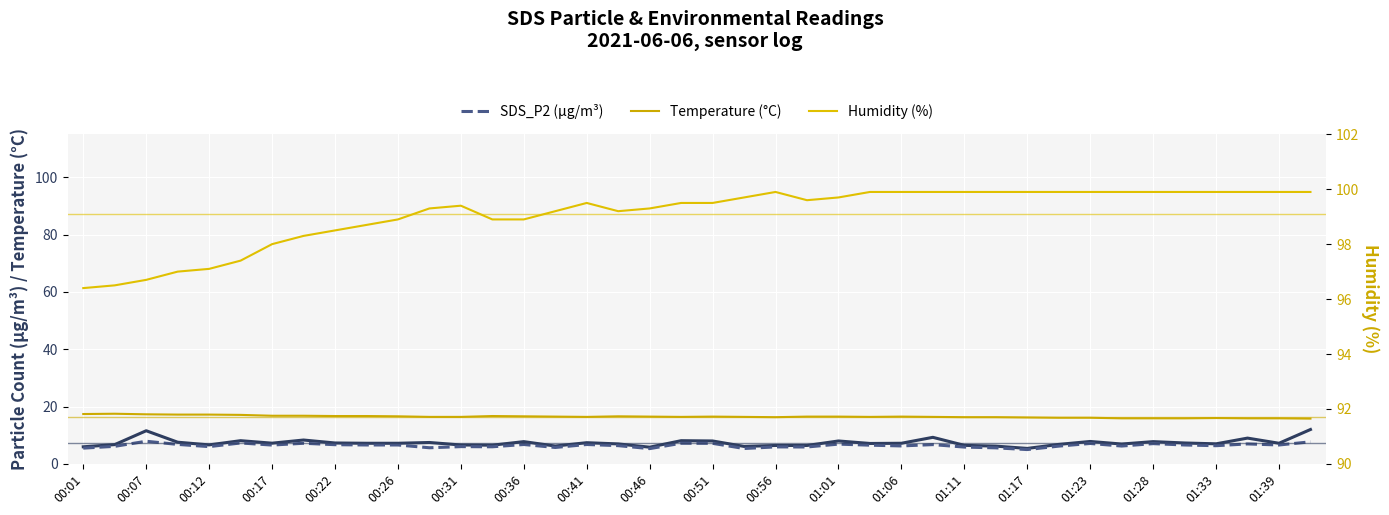

Reading left to right, transcribe all the data shown in this chart.

SDS_P1 (µg/m³): 6.0	6.7	11.6	7.6	6.6	8.1	7.2	8.3	7.3	7.2	7.2	7.5	6.6	6.5	7.8	6.2	7.4	7.0	5.8	8.1	8.0	6.1	6.4	6.4	8.0	7.1	7.2	9.3	6.5	6.2	5.4	6.8	7.8	6.9	7.8	7.3	7.0	9.0	7.2	12.0
SDS_P2 (µg/m³): 5.5	6.1	7.9	6.8	6.0	7.3	6.6	7.2	6.7	6.6	6.6	5.6	6.0	6.0	6.8	5.7	6.8	6.4	5.3	7.2	7.2	5.4	5.9	5.9	6.9	6.5	6.3	6.7	5.9	5.6	5.0	6.2	7.1	6.2	7.1	6.6	6.3	7.0	6.6	7.7
Temperature (°C): 17.4	17.5	17.3	17.2	17.2	17.1	16.8	16.8	16.7	16.7	16.6	16.4	16.4	16.7	16.6	16.5	16.4	16.6	16.5	16.4	16.5	16.4	16.3	16.5	16.5	16.4	16.5	16.4	16.3	16.3	16.2	16.1	16.1	15.9	15.9	15.9	16.0	15.9	15.9	15.8
Humidity (%): 96.4	96.5	96.7	97.0	97.1	97.4	98.0	98.3	98.5	98.7	98.9	99.3	99.4	98.9	98.9	99.2	99.5	99.2	99.3	99.5	99.5	99.7	99.9	99.6	99.7	99.9	99.9	99.9	99.9	99.9	99.9	99.9	99.9	99.9	99.9	99.9	99.9	99.9	99.9	99.9